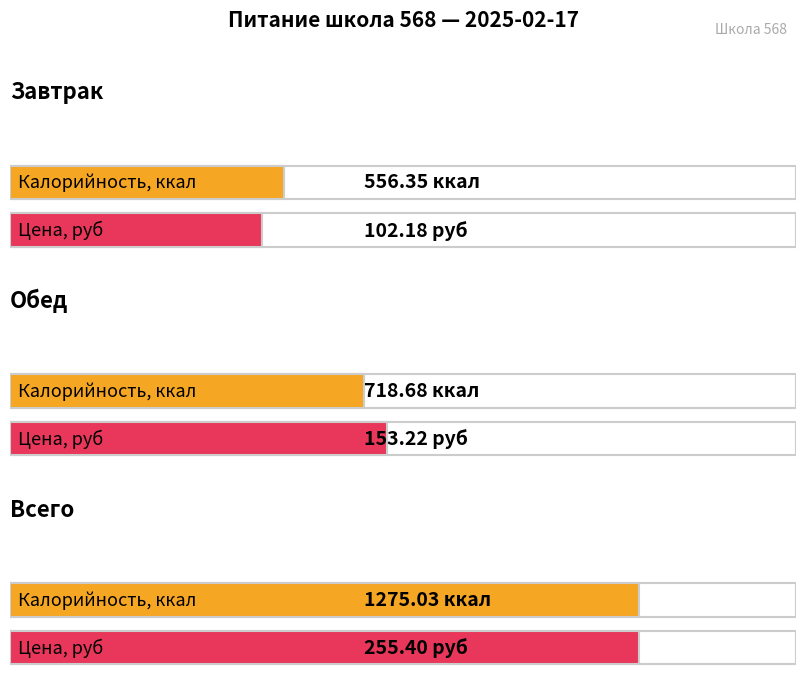

Count the number of data series in this chart.

2